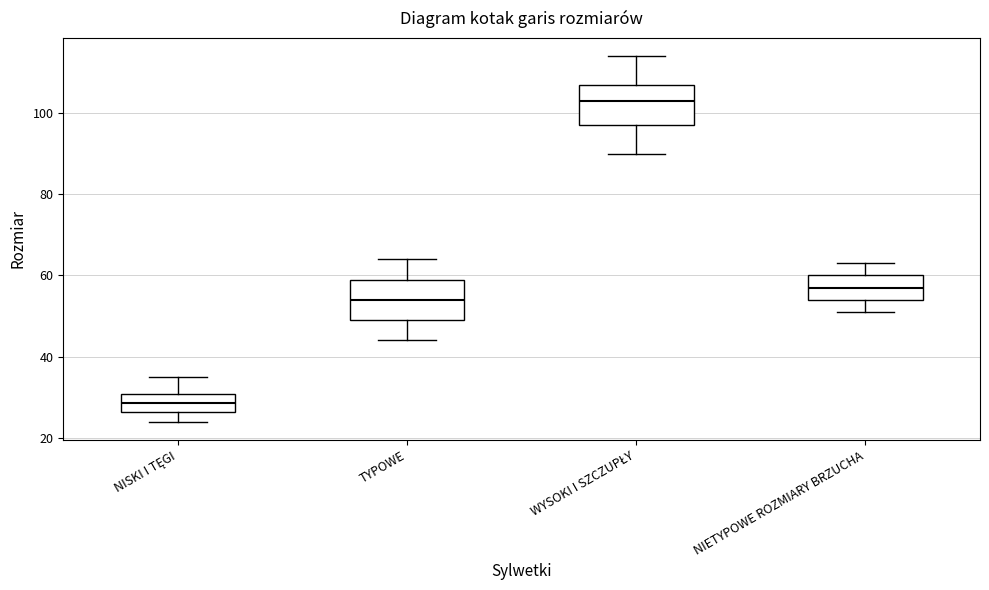

Which box has the highest median line?

WYSOKI I SZCZUPŁY